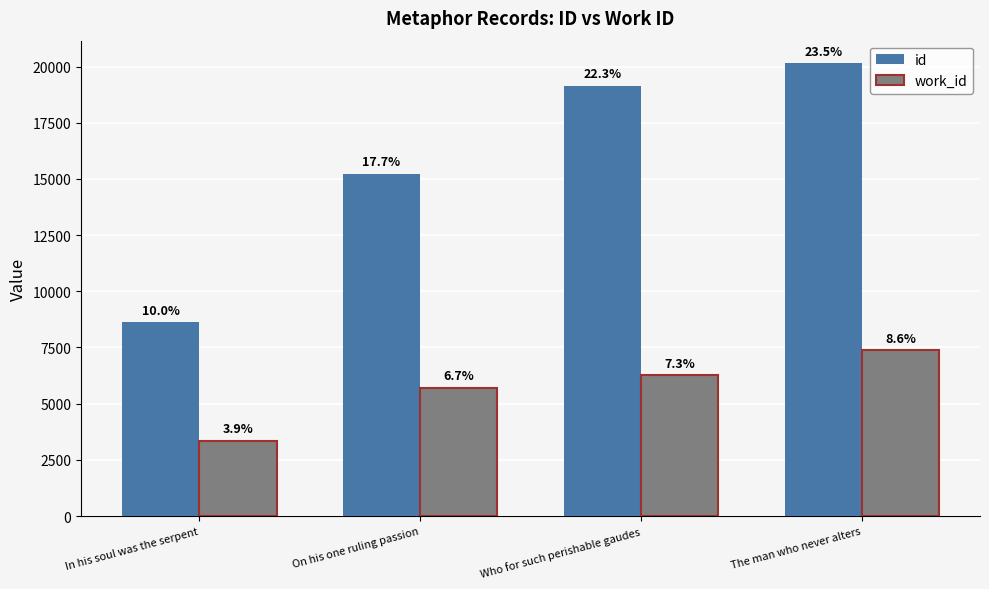

What is the total value across all series at On his one ruling passion?

20942